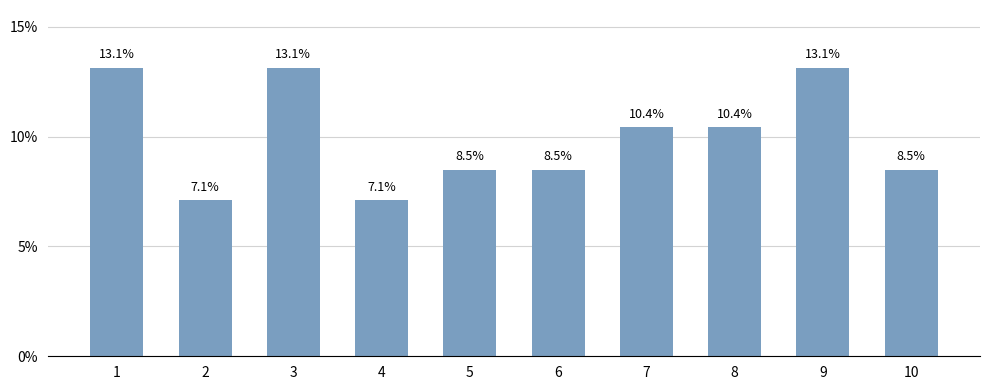

How many bars are there in total?

10